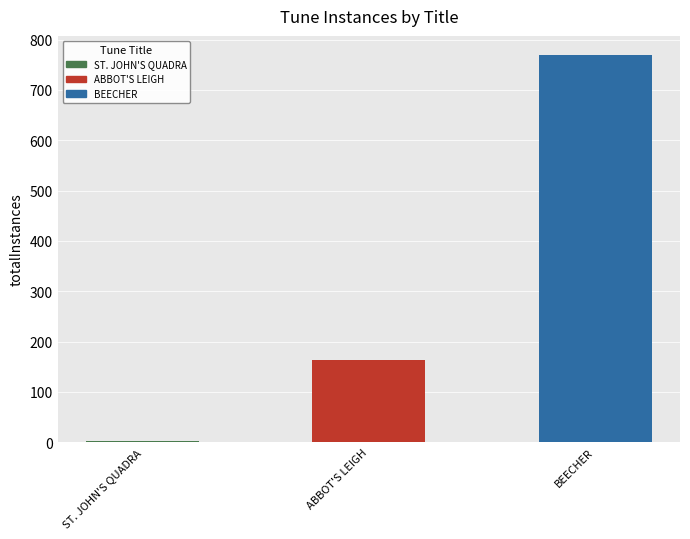

What value does the data have at ABBOT'S LEIGH, to the nearest 50?

150